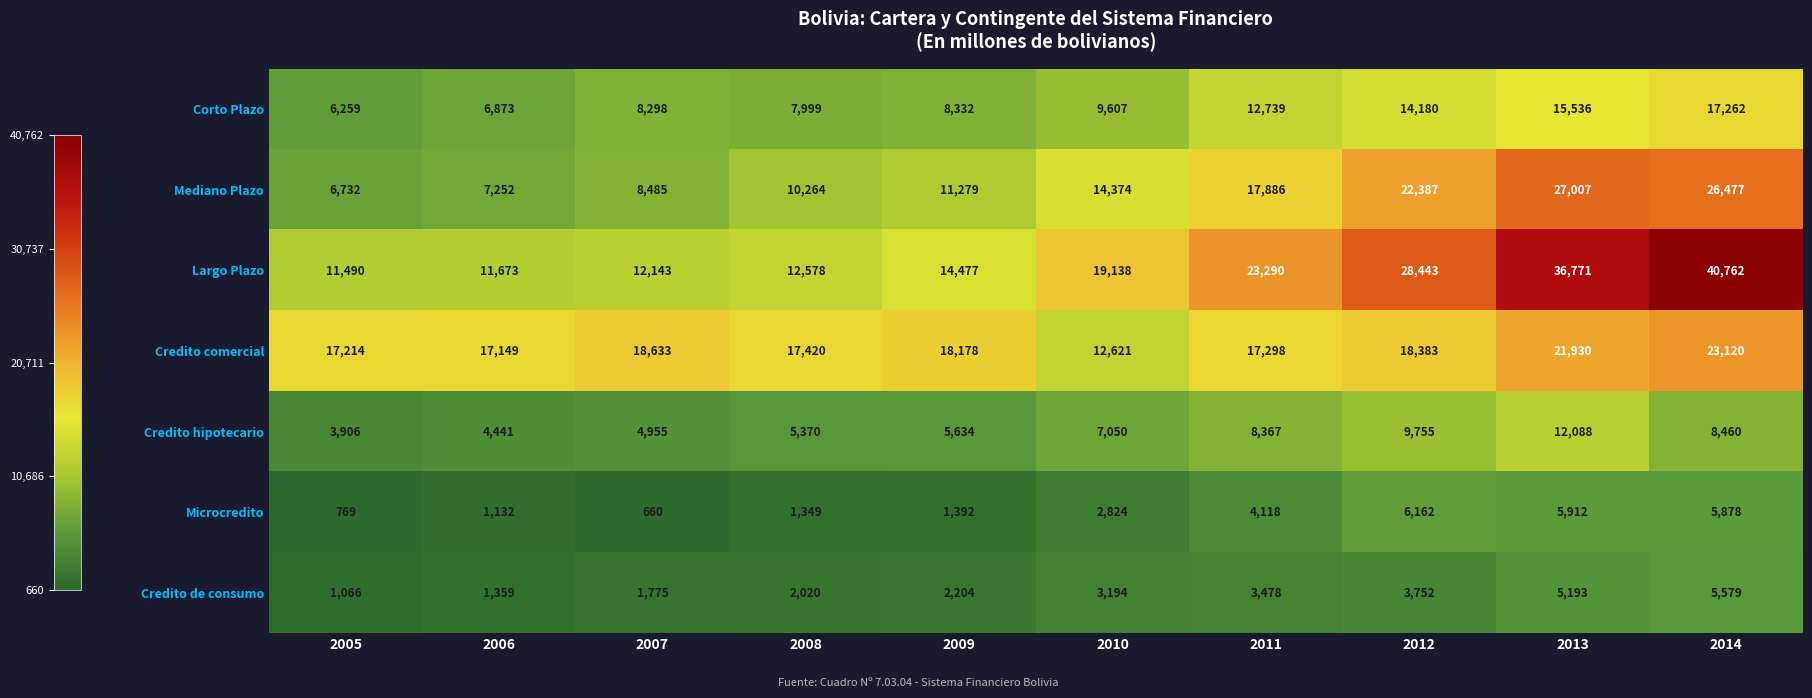

What is the greatest value displayed?

40762